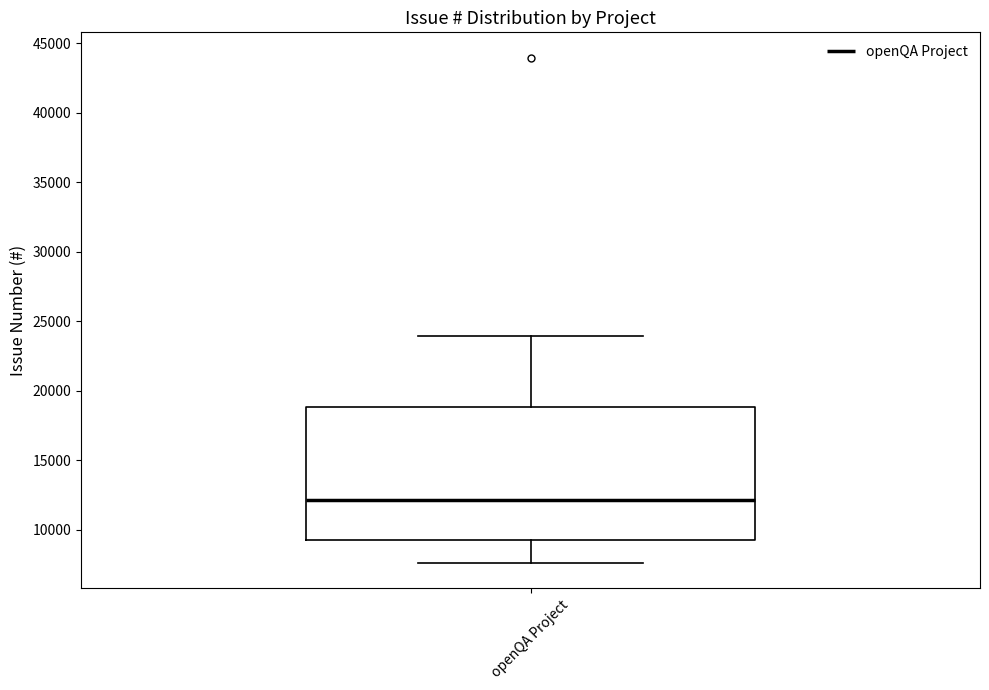

Where does the lower whisker of the box for openQA Project end on the y-axis? The values are not printed on the chart, so give them approximately, as read against the axis.

7500